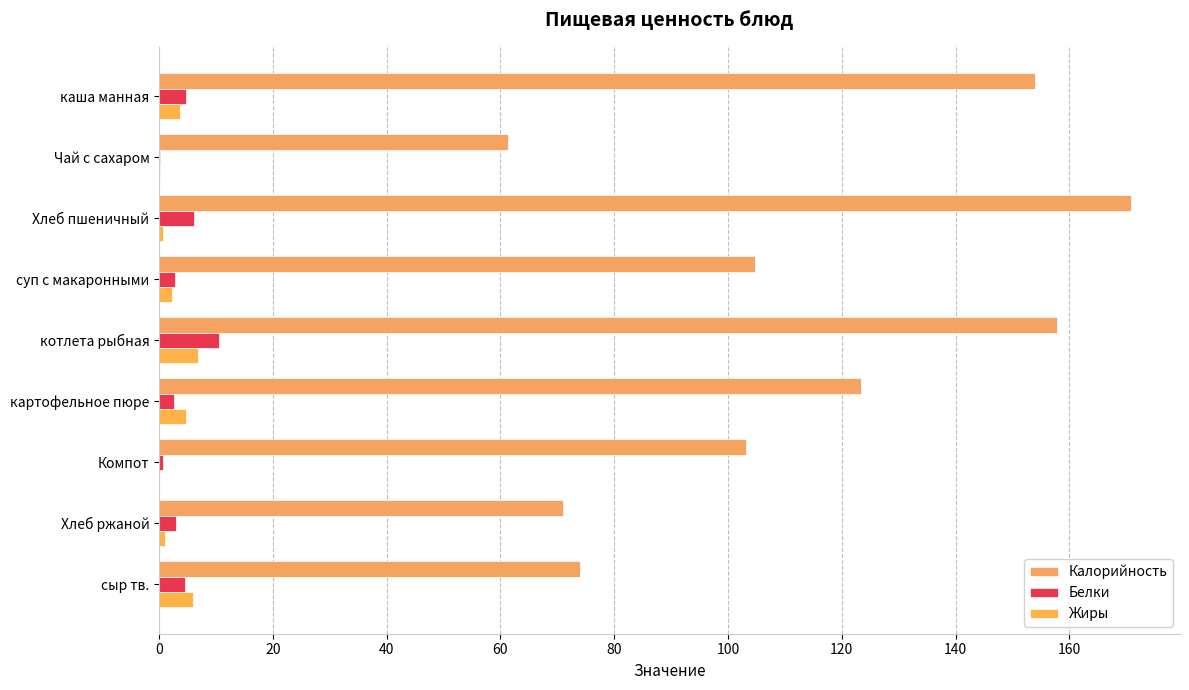

How many data points does each series have?

9